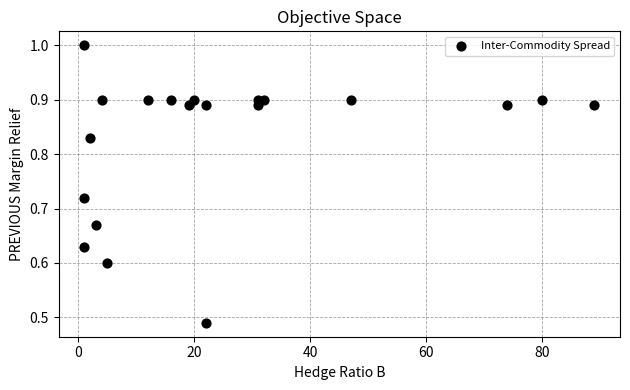

What is the range of X values (max minus min)?

88.0